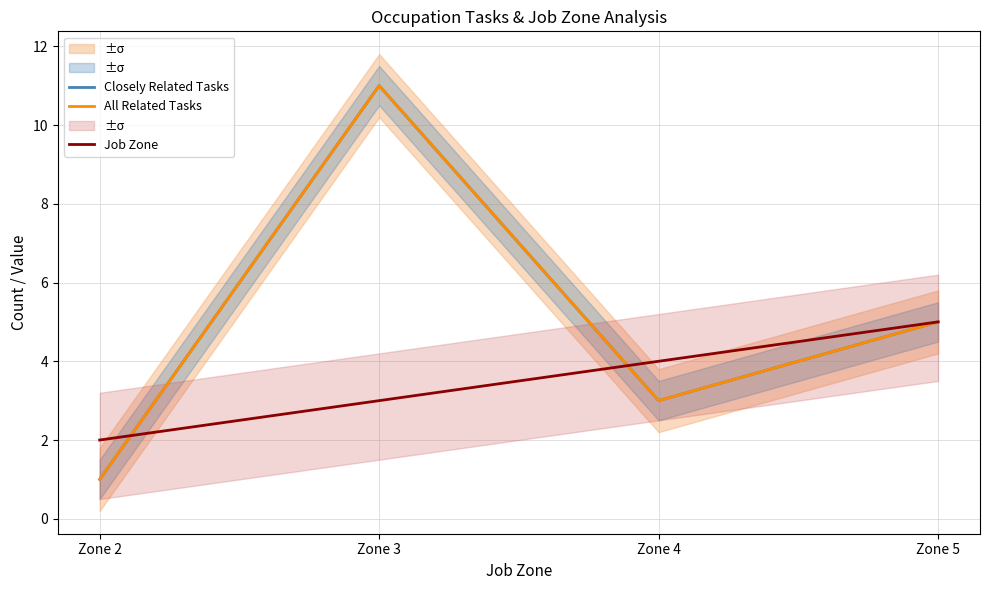

Reading left to right, what are all the values shown in this chart?

Closely Related Tasks: Zone 2=1	Zone 3=11	Zone 4=3	Zone 5=5
All Related Tasks: Zone 2=1	Zone 3=11	Zone 4=3	Zone 5=5
Job Zone: Zone 2=2	Zone 3=3	Zone 4=4	Zone 5=5